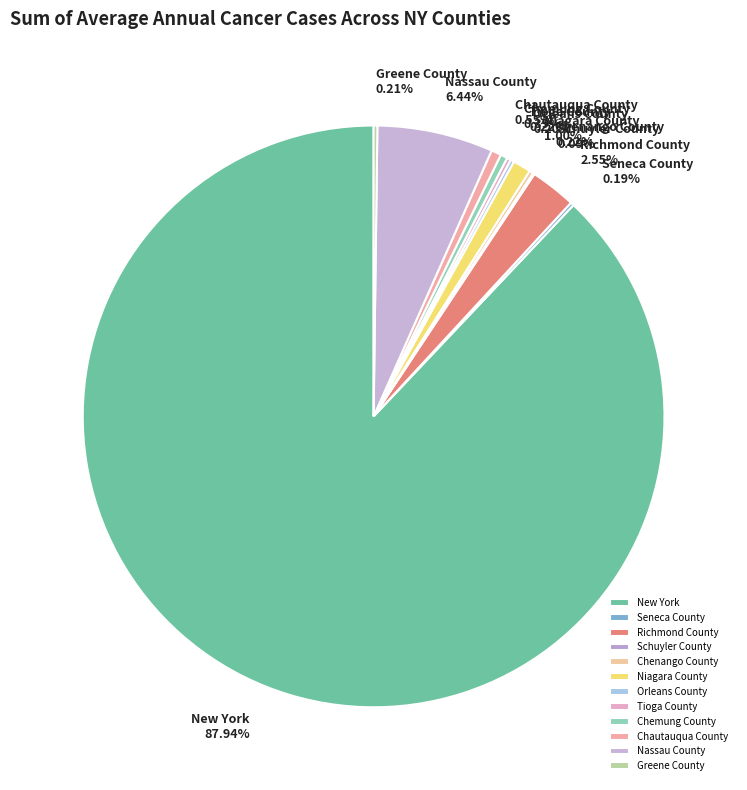

Which category accounts for the majority?

New York